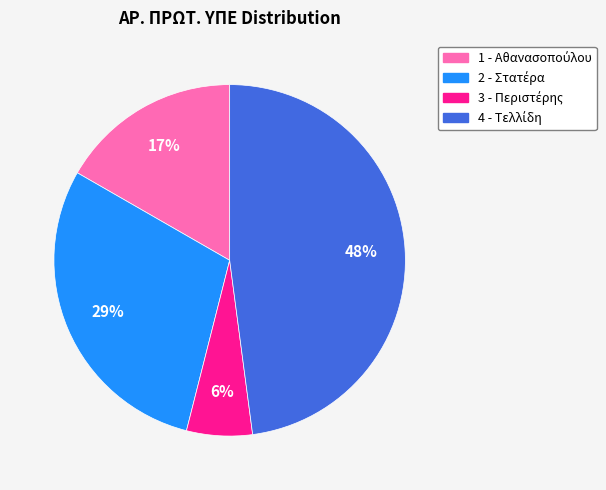

Is it true that 2 is 40% of the pie?

False